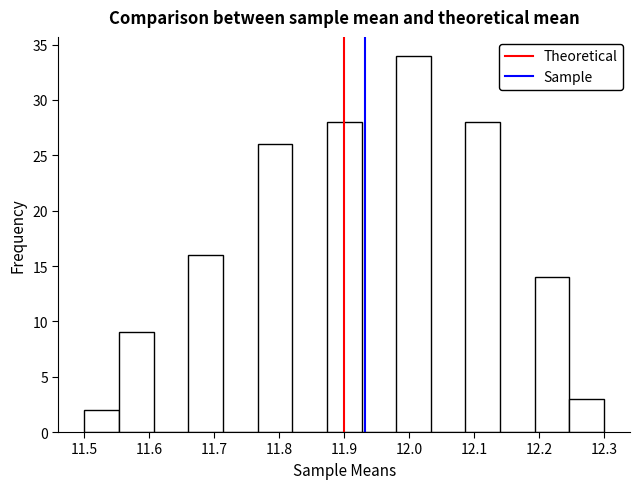

Reading left to right, transcribe this chart: for each bar, give the range it covers on the x-axis and its height. Neither the bar edges nor the heights are printed on the chart, so give them approximately, as read against the axes.

11.50 to 11.55: 2
11.55 to 11.61: 9
11.61 to 11.66: 0
11.66 to 11.71: 16
11.71 to 11.77: 0
11.77 to 11.82: 26
11.82 to 11.87: 0
11.87 to 11.93: 28
11.93 to 11.98: 0
11.98 to 12.03: 34
12.03 to 12.09: 0
12.09 to 12.14: 28
12.14 to 12.19: 0
12.19 to 12.25: 14
12.25 to 12.30: 3